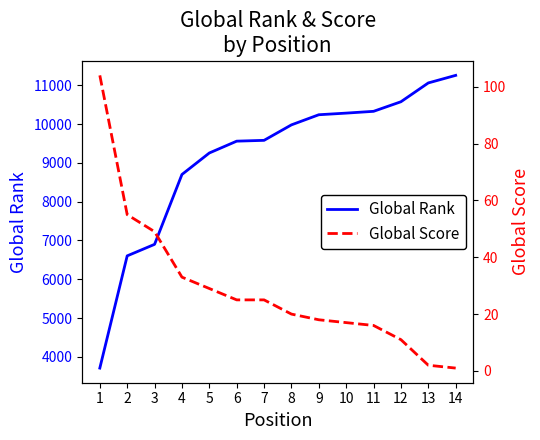

The value of Global Score at 2 is 25. True or false?

False